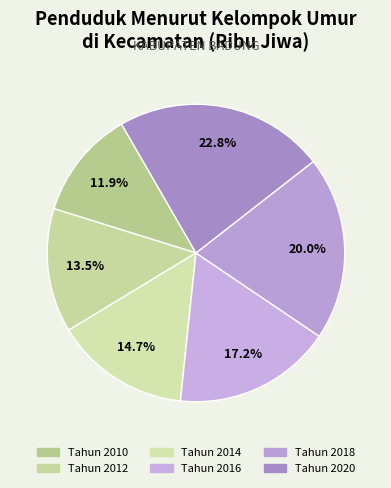

How many slices are in this pie chart?

6